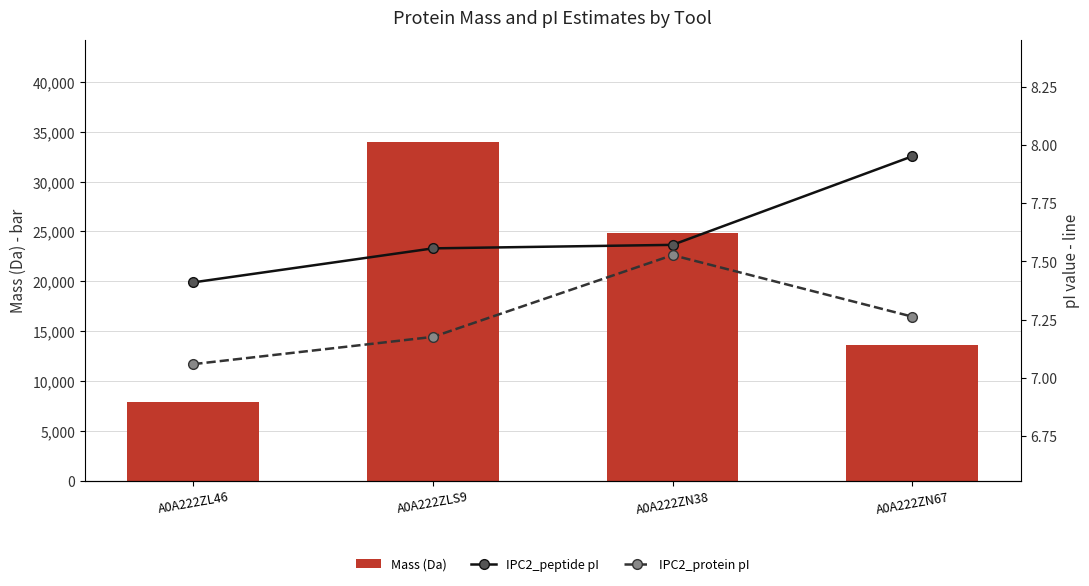

Rank the categories by IPC2_peptide pI value from highest to lowest.

A0A222ZN67, A0A222ZN38, A0A222ZLS9, A0A222ZL46